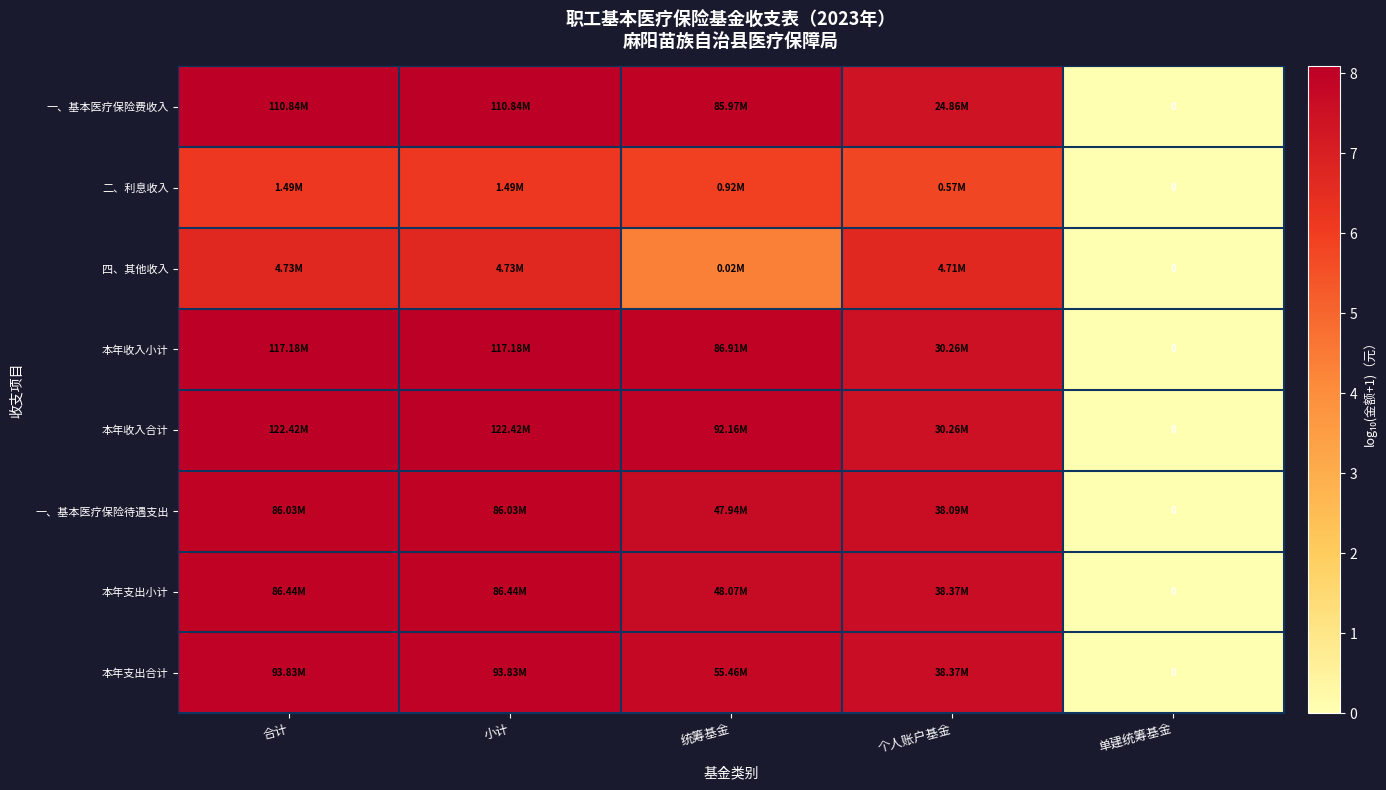

True or false: 本年收入合计 has a value of 3.0 at 小计.

False